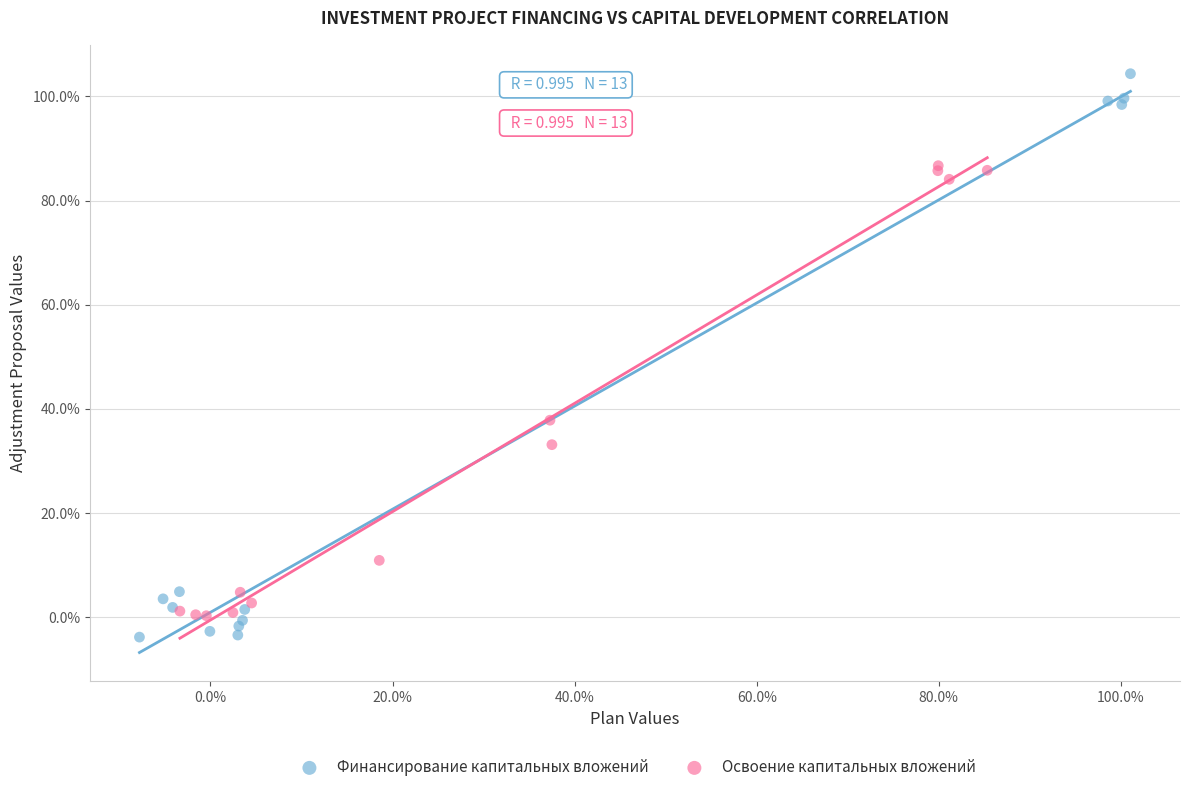

Which series has the widest spread of Y values?

Финансирование капитальных вложений